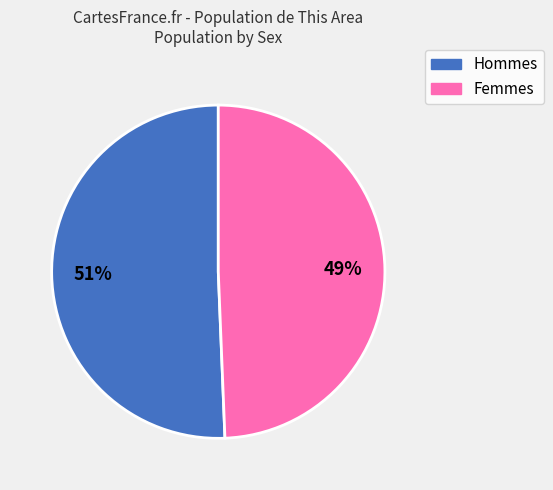

Is there a majority slice in this chart?

Yes